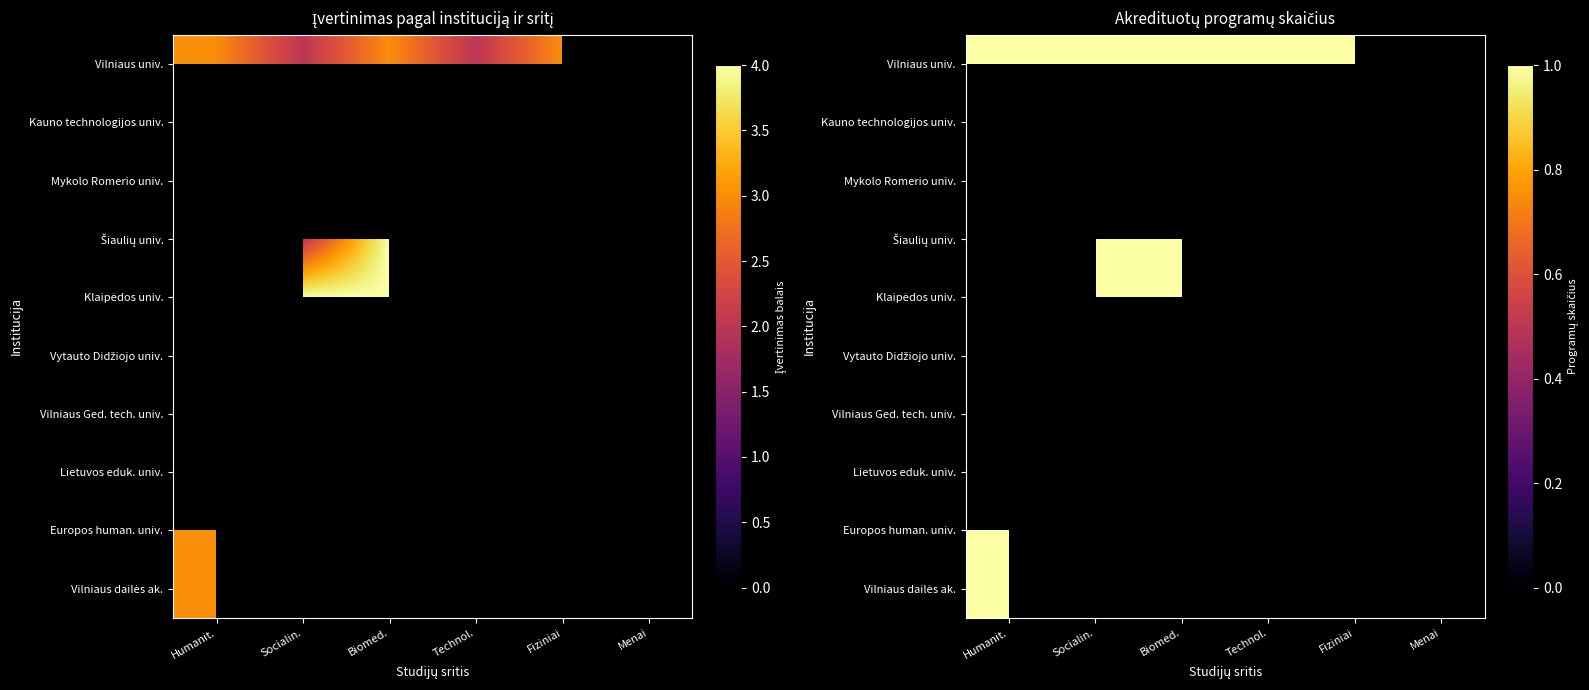

Where is Vilniaus universitetas nearest to the value 1?

Socialiniai mokslai